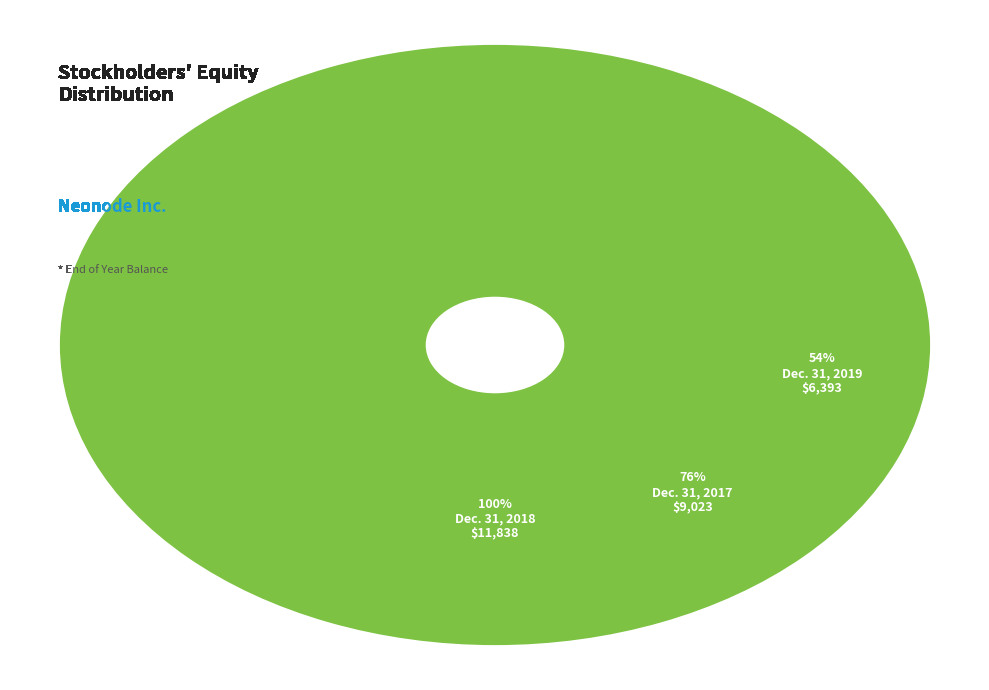

Between Dec. 31, 2017 and Dec. 31, 2019, which is larger?

Dec. 31, 2017